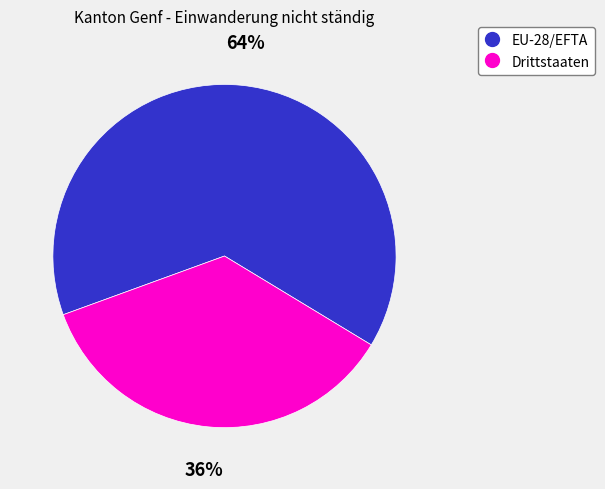

Between Drittstaaten and EU-28/EFTA, which is larger?

EU-28/EFTA